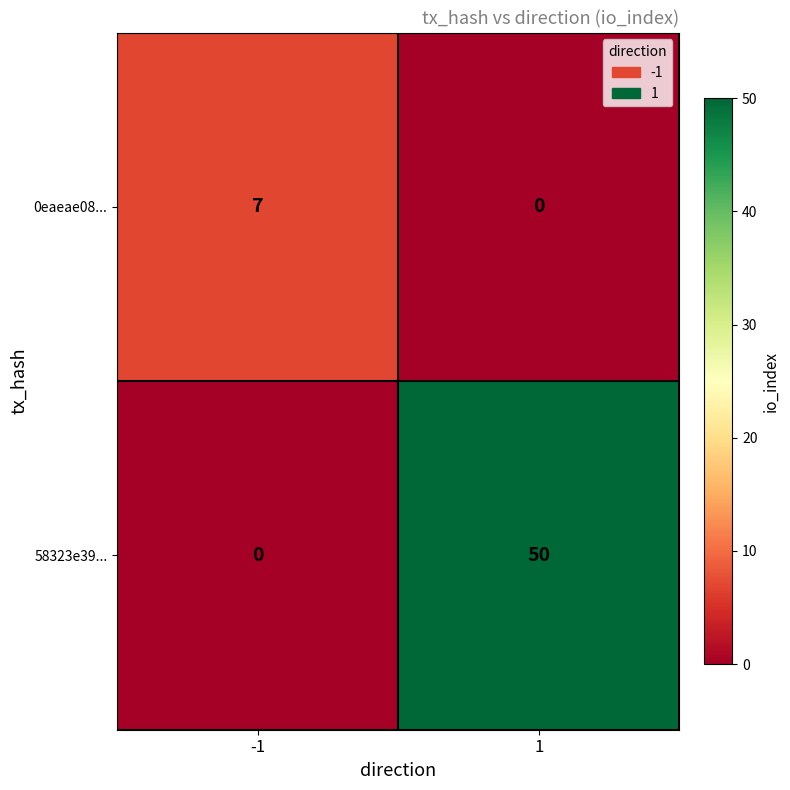

Which series has the largest total across all categories?

58323e39...